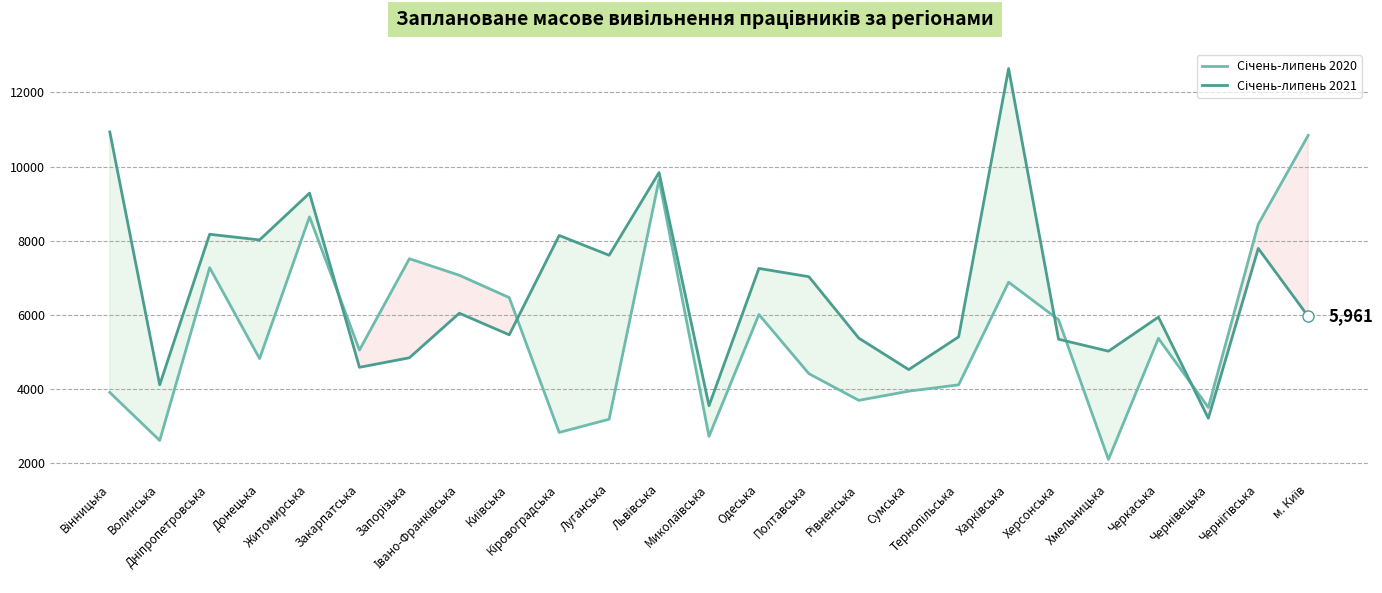

True or false: Січень-липень 2020 and Січень-липень 2021 cross at least once.

True